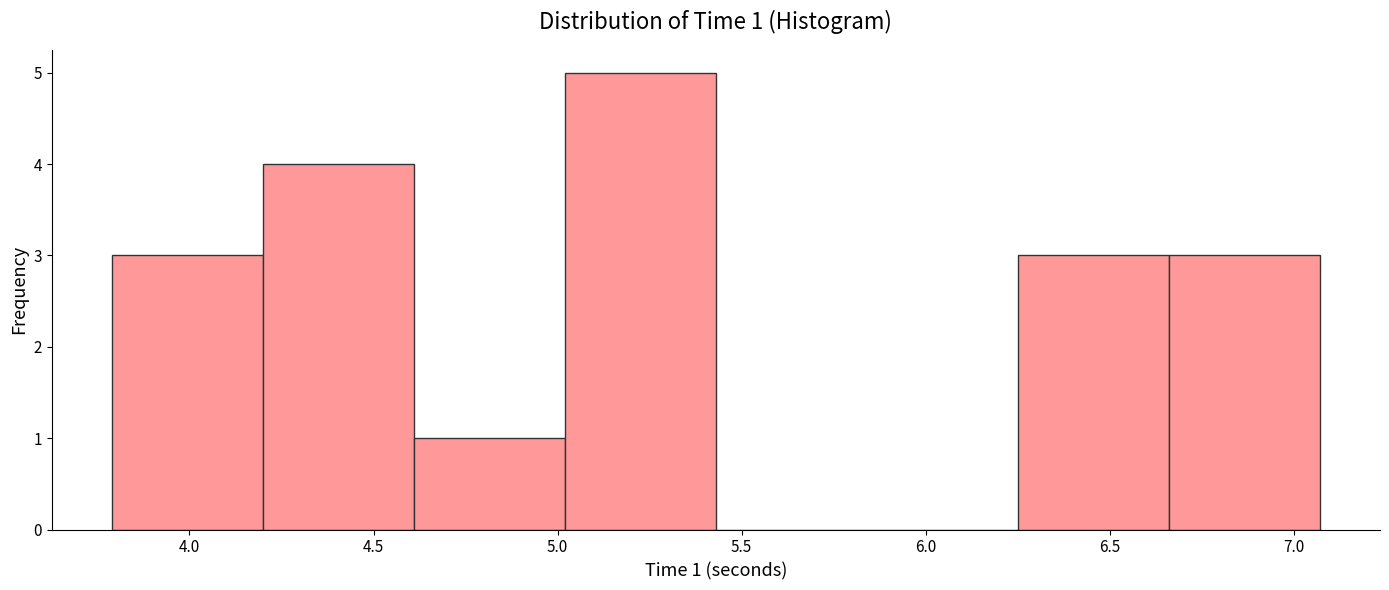

Over which range of the x-axis is the bar tallest?

5.02 to 5.43